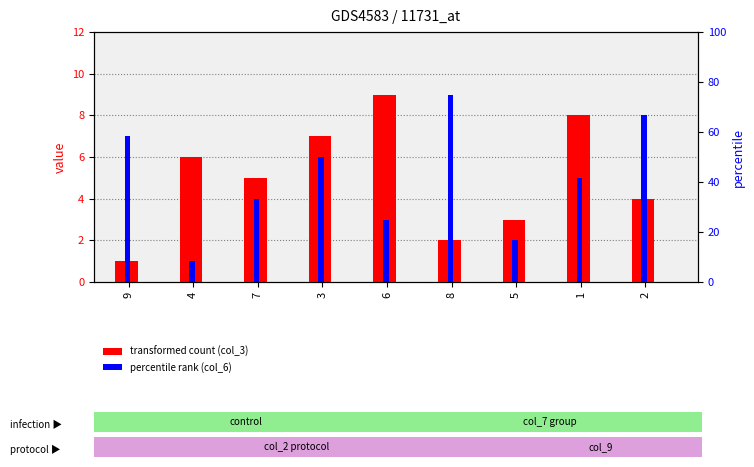

Rank the series by their maximum value, from lowest to highest.

col_3, col_6